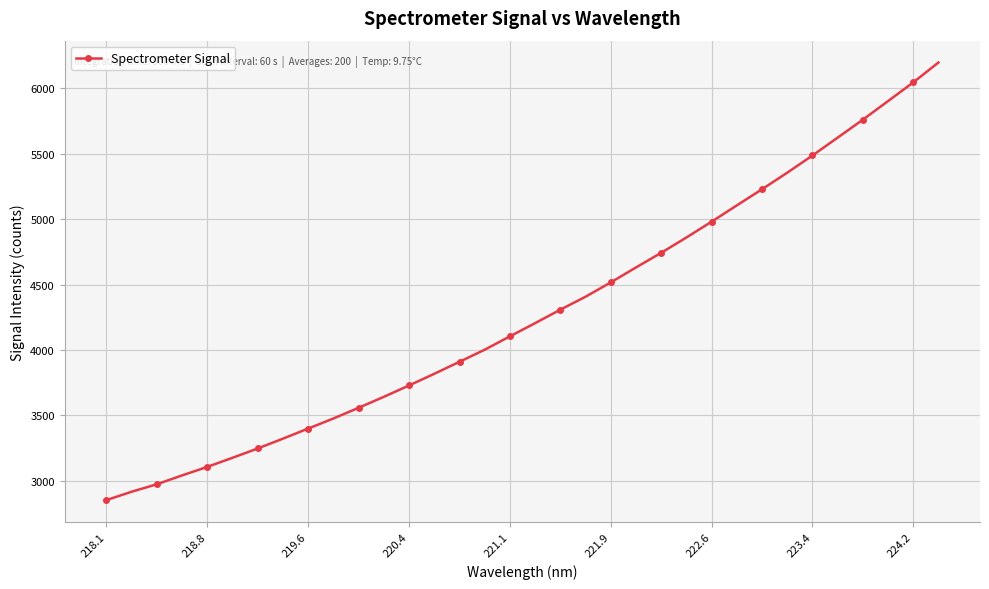

What is the average value?

4284.1